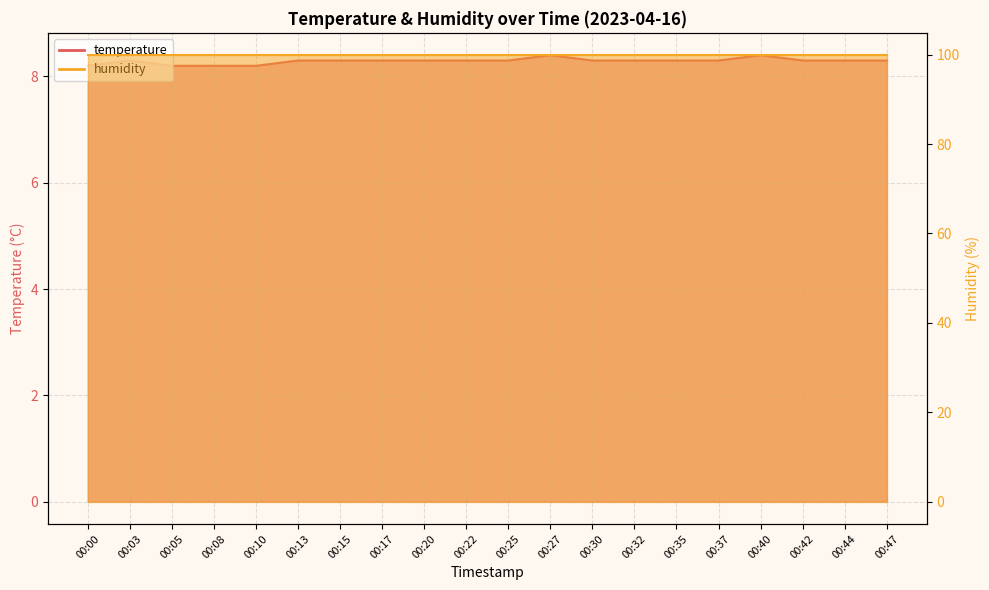

Count the number of categories in the chart.

20